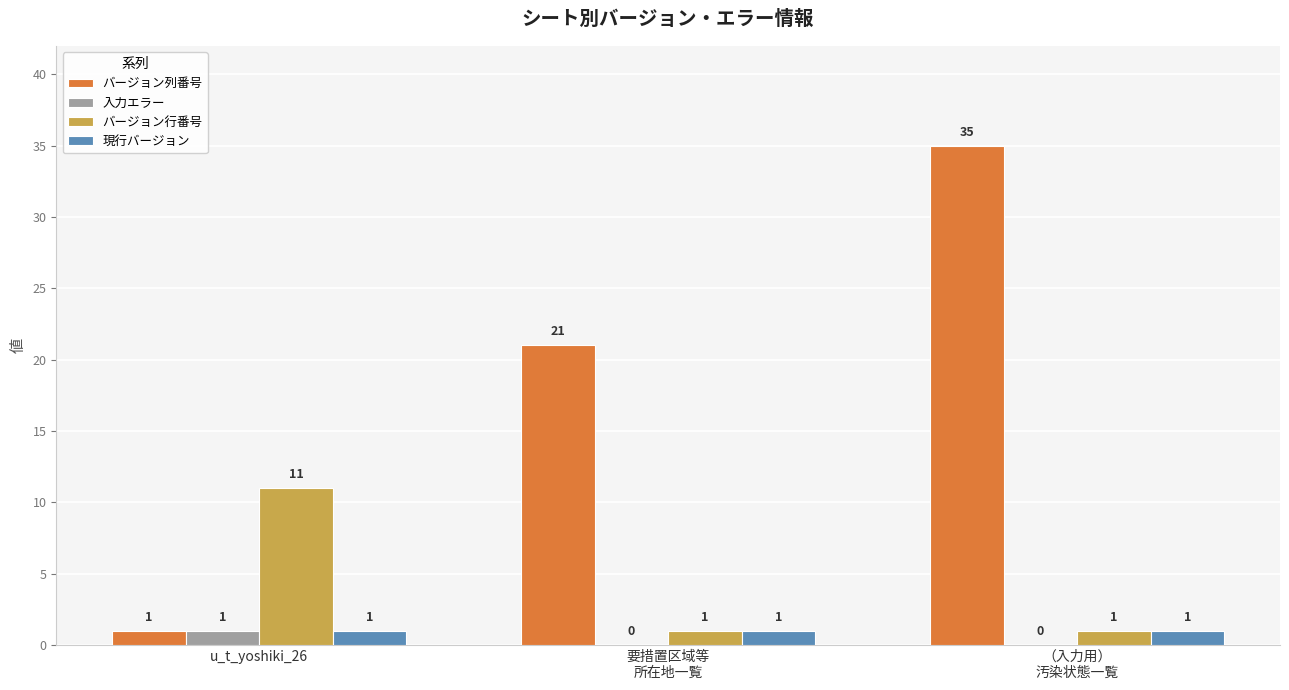

What is the total value across all series at 要措置区域等
所在地一覧?

23